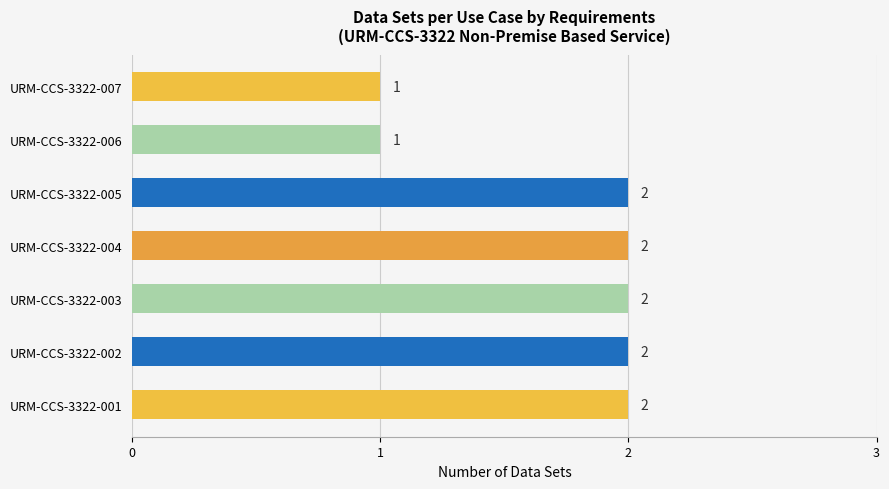

Approximately how many times larger is the value at URM-CCS-3322-005 compared to URM-CCS-3322-007?

2.0